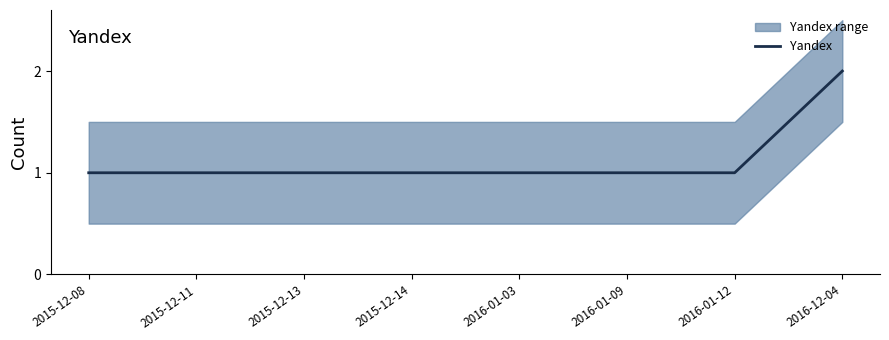

Does the chart display data point markers on the line(s)?

No